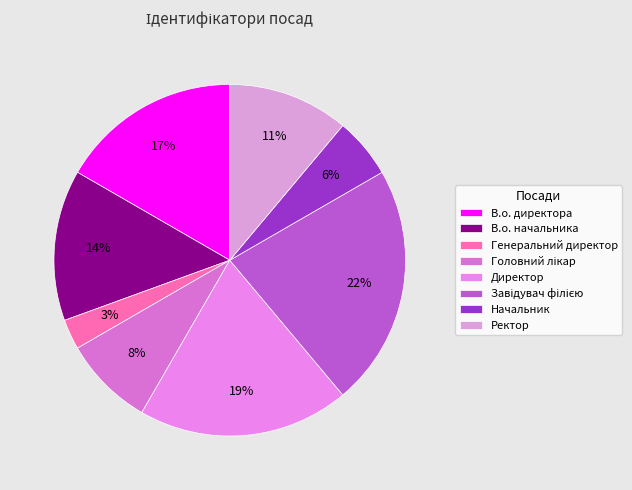

Is it true that Начальник is 6% of the pie?

True